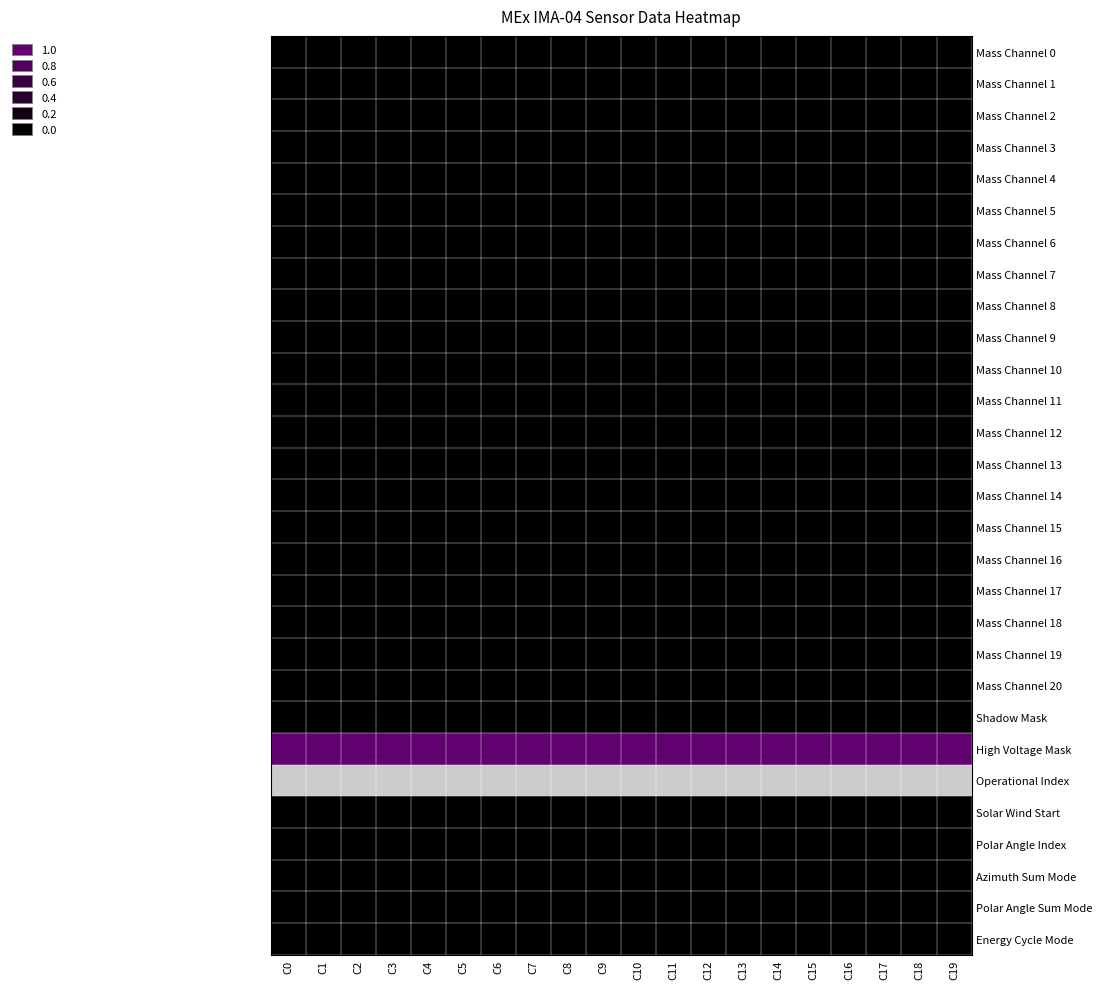

List the series in order of their peak value, lowest first.

Mass Channel 0, Mass Channel 1, Mass Channel 2, Mass Channel 3, Mass Channel 4, Mass Channel 5, Mass Channel 6, Mass Channel 7, Mass Channel 8, Mass Channel 9, Mass Channel 10, Mass Channel 11, Mass Channel 12, Mass Channel 13, Mass Channel 14, Mass Channel 15, Mass Channel 16, Mass Channel 17, Mass Channel 18, Mass Channel 19, Mass Channel 20, Shadow Mask, Solar Wind Start, Polar Angle Index, Azimuth Sum Mode, Polar Angle Sum Mode, Energy Cycle Mode, High Voltage Mask, Operational Index